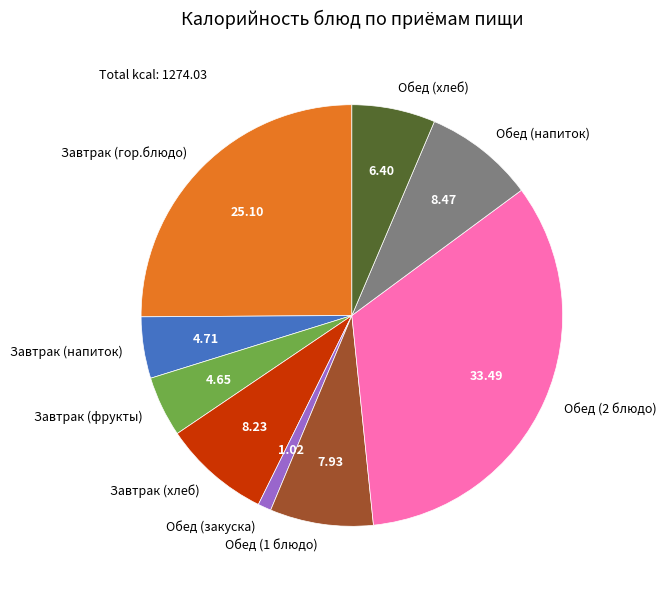

How many slices are in this pie chart?

9